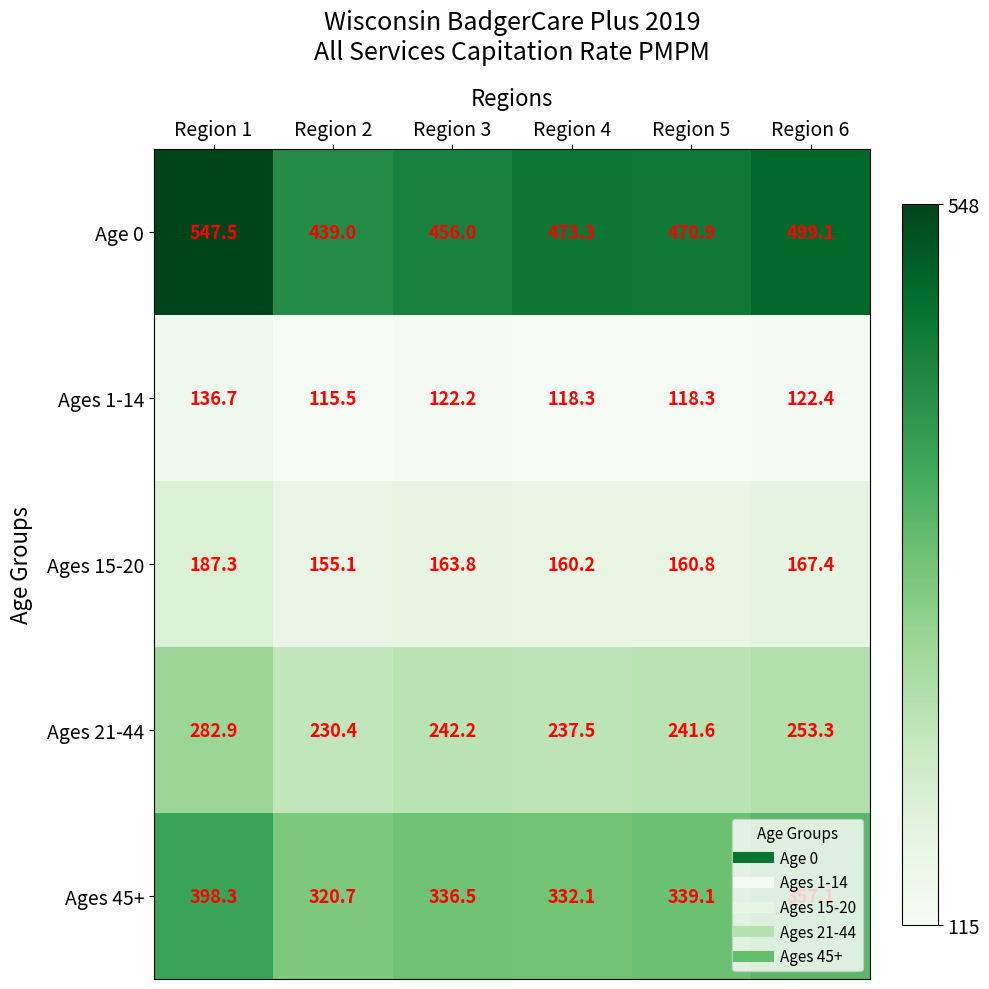

At Region 3, list the series in order from largest to smallest.

Age 0, Ages 45+, Ages 21-44, Ages 15-20, Ages 1-14